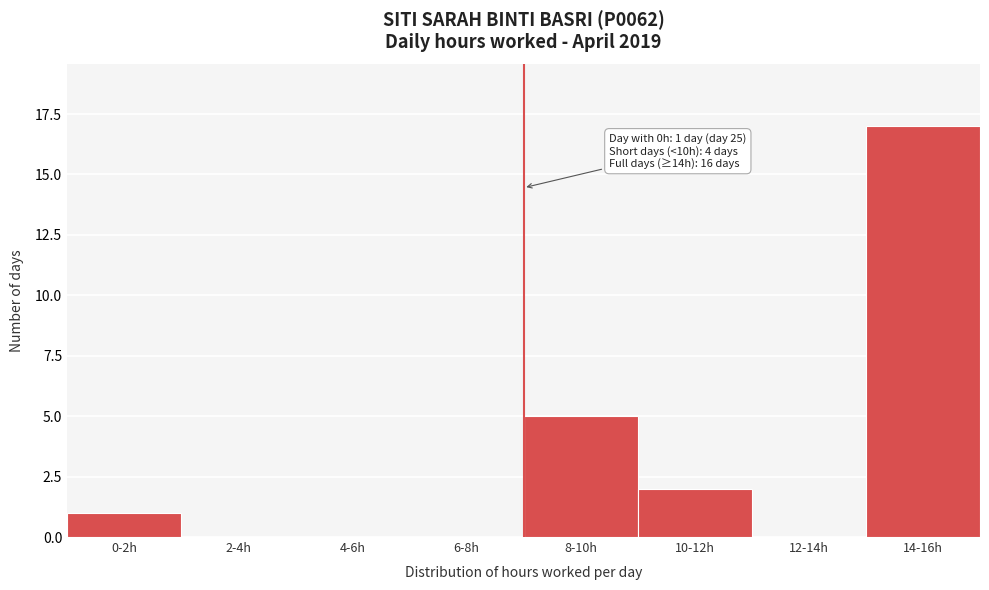

Reading left to right, extract all data points from this chart.

0-2h=1	2-4h=0	4-6h=0	6-8h=0	8-10h=5	10-12h=2	12-14h=0	14-16h=17